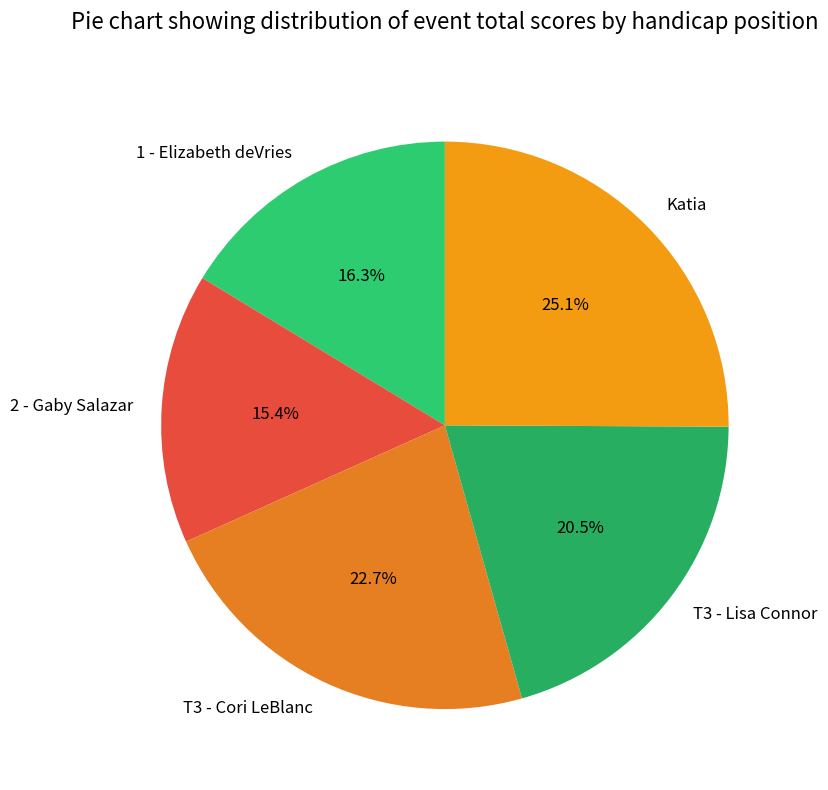

To the nearest percent, what is the combined percentage of T3 - Lisa Connor and 2 - Gaby Salazar?

36%